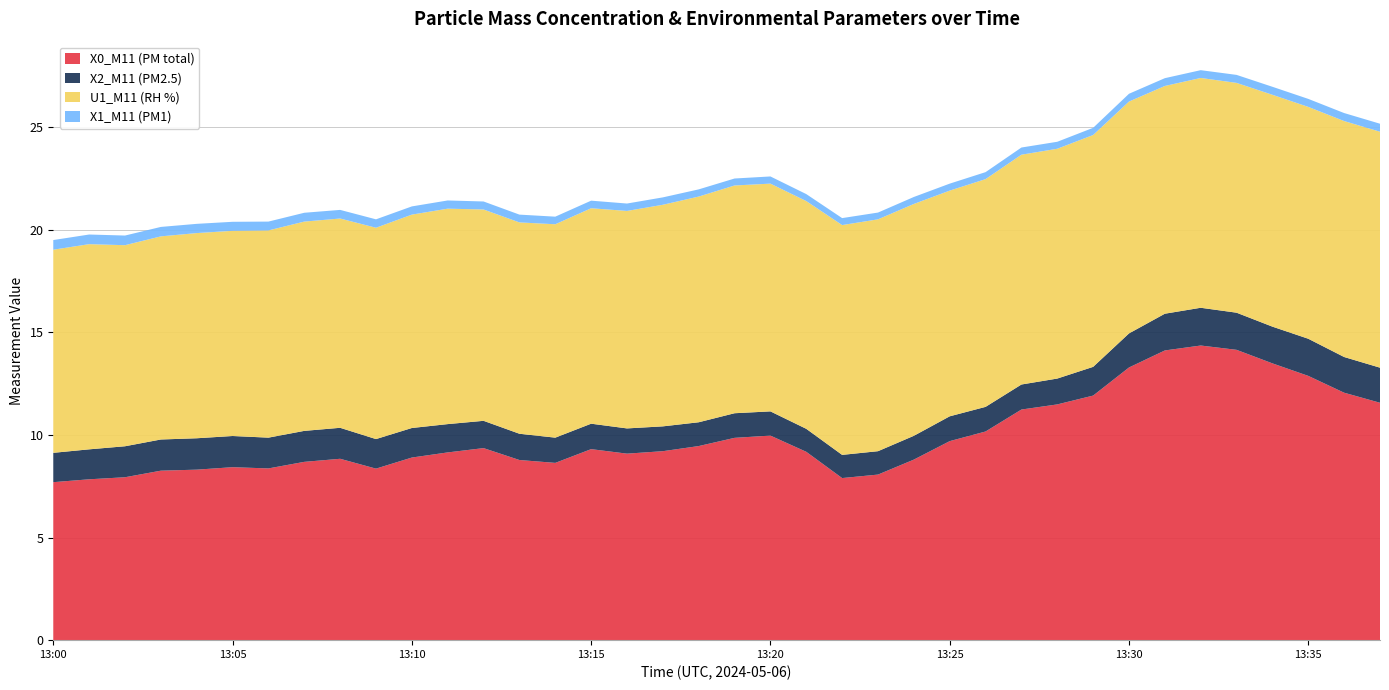

Reading right to left, transcribe all the data shown in this chart.

X0_M11 (PM total): 11.6	12.1	12.9	13.5	14.2	14.4	14.1	13.3	11.9	11.5	11.2	10.2	9.7	8.8	8.1	7.9	9.2	10.0	9.9	9.5	9.2	9.1	9.3	8.6	8.8	9.4	9.2	8.9	8.4	8.8	8.7	8.4	8.4	8.3	8.3	7.9	7.8	7.7
X2_M11 (PM2.5): 1.7	1.7	1.8	1.8	1.8	1.8	1.8	1.7	1.4	1.3	1.2	1.2	1.2	1.2	1.1	1.1	1.1	1.2	1.2	1.2	1.2	1.2	1.2	1.2	1.3	1.3	1.4	1.4	1.4	1.5	1.5	1.5	1.5	1.5	1.5	1.5	1.5	1.4
U1_M11 (RH %): 11.5	11.5	11.3	11.3	11.2	11.2	11.1	11.3	11.3	11.2	11.2	11.1	11.0	11.3	11.3	11.2	11.1	11.1	11.1	11.0	10.8	10.6	10.5	10.4	10.3	10.3	10.5	10.4	10.3	10.2	10.2	10.1	10.0	10.0	9.9	9.8	10.0	9.9
X1_M11 (PM1): 0.4	0.4	0.4	0.4	0.4	0.4	0.4	0.4	0.3	0.3	0.3	0.3	0.3	0.3	0.3	0.3	0.3	0.3	0.3	0.3	0.4	0.4	0.4	0.4	0.4	0.4	0.4	0.4	0.4	0.4	0.4	0.4	0.4	0.5	0.5	0.5	0.5	0.5